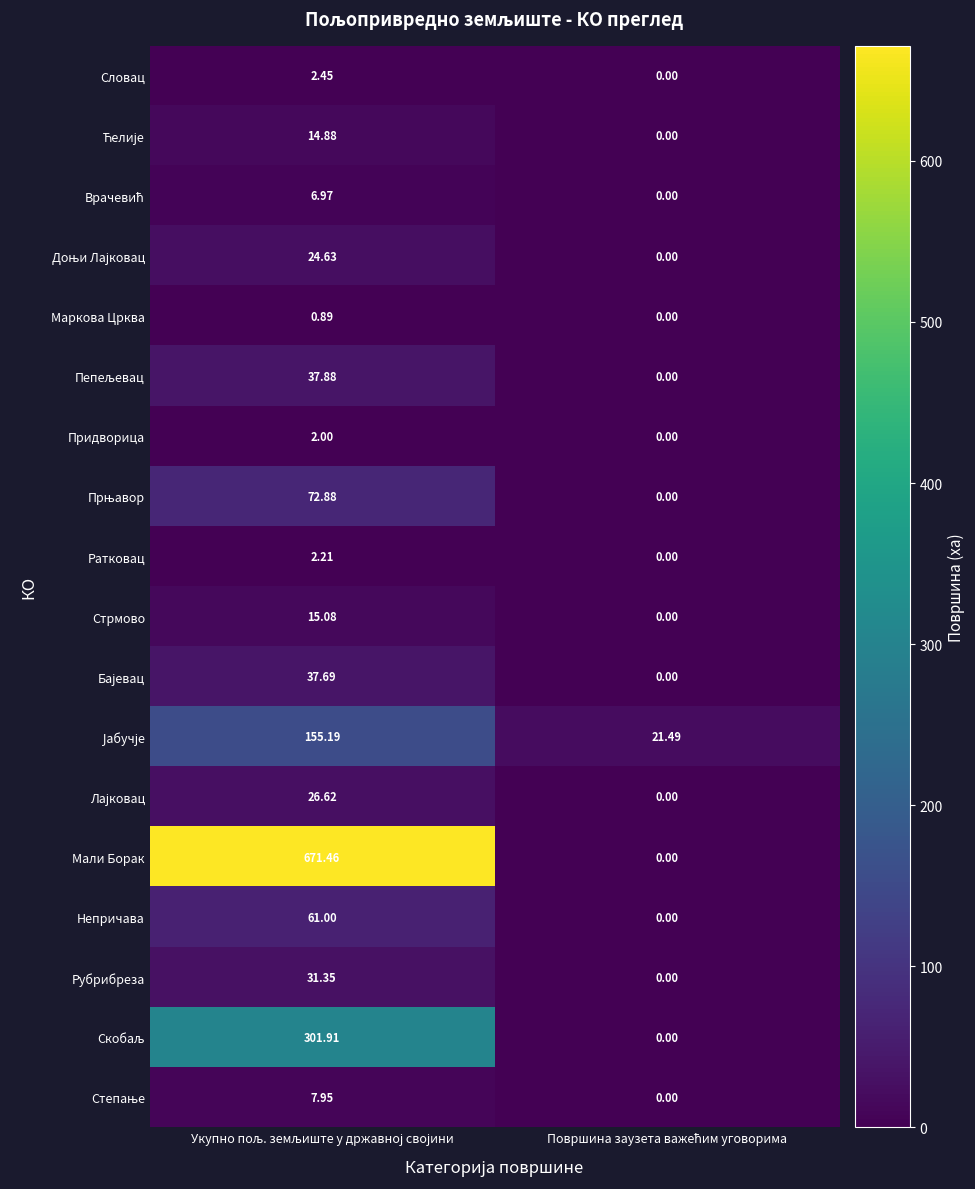

Which series has the widest spread of values?

Мали Борак